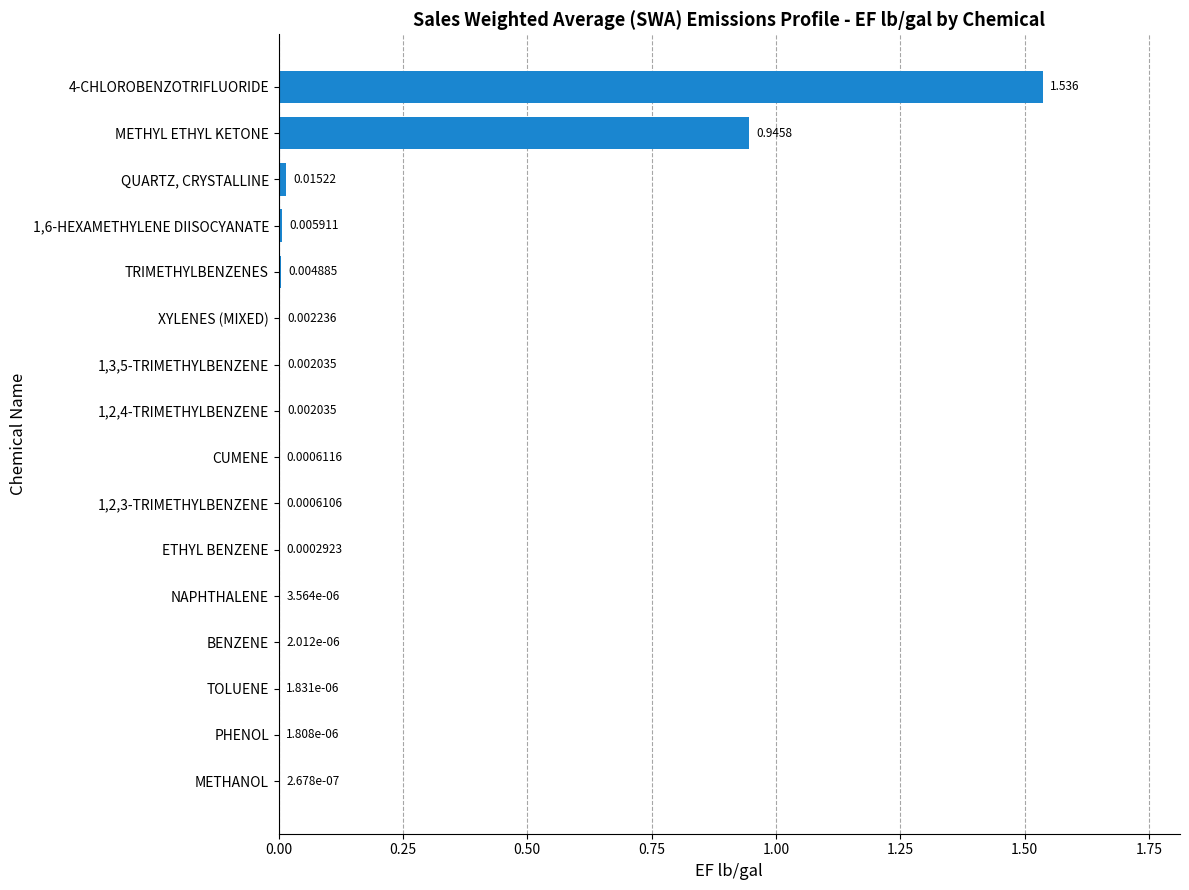

Where is the data nearest to the value 0?

METHANOL